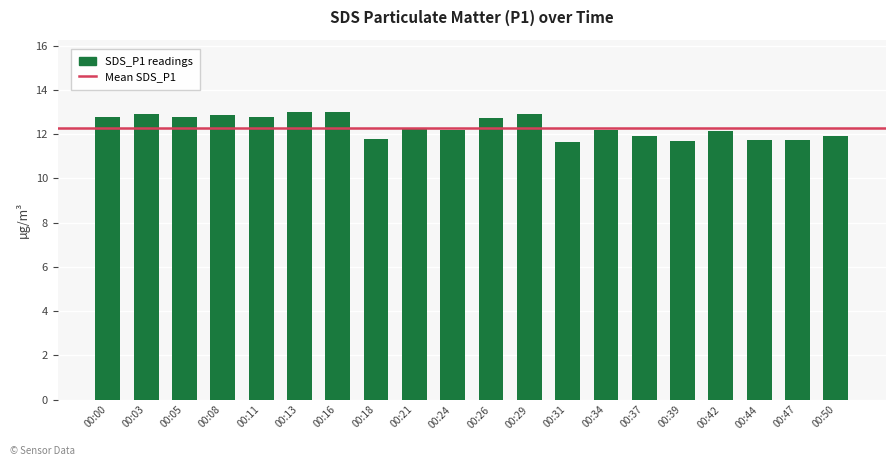

The value at 00:16 is 13.0. True or false?

True